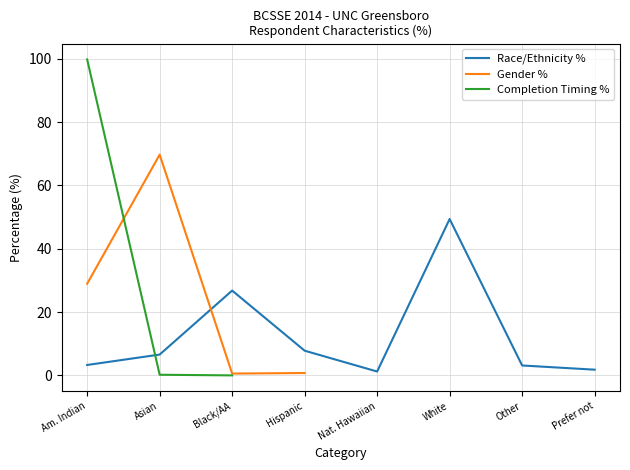

The Gender % series shows 29.0 at Am. Indian. True or false?

True